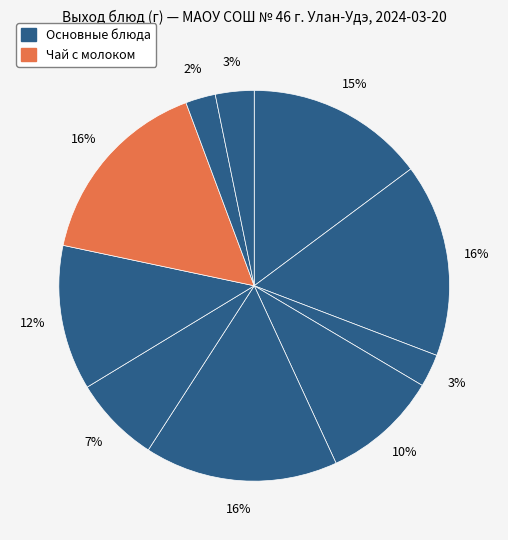

Count the number of slices in the pie.

10